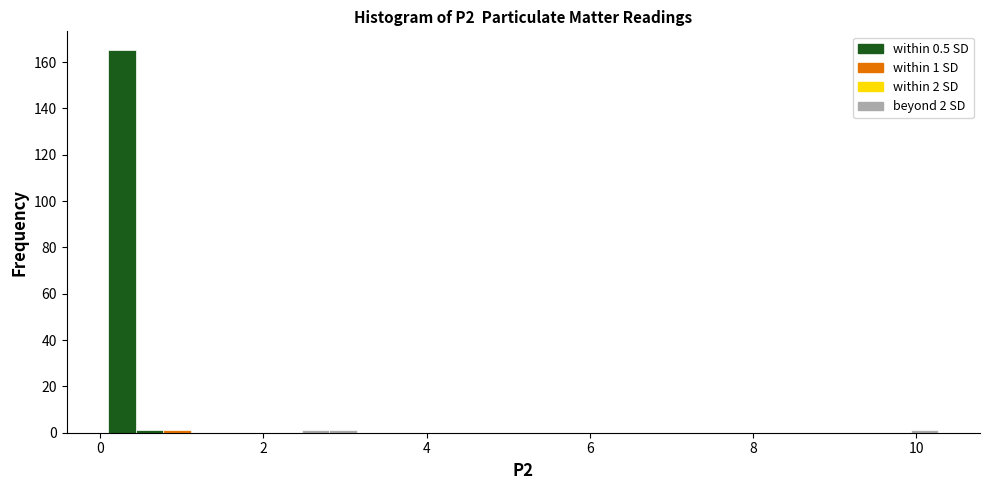

Around what value on the x-axis is the tallest bar? Give the approximate position of its centre, as read against the axis.

0.2